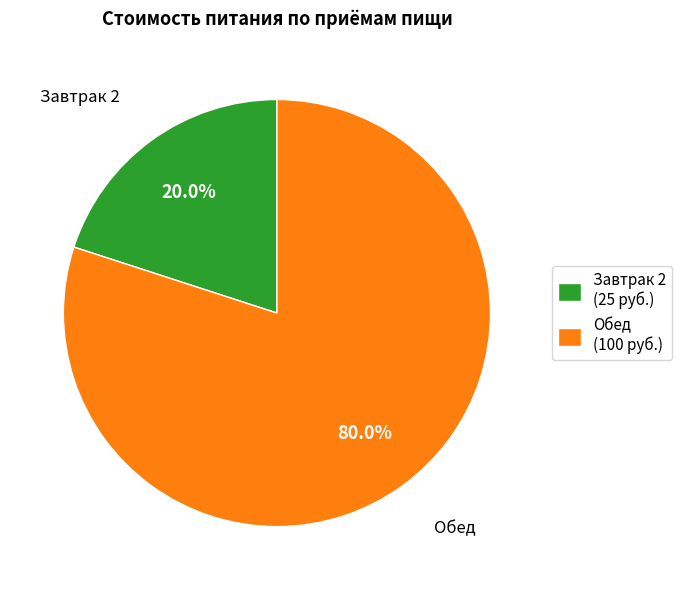

Between Завтрак 2 (25 руб.) and Обед (100 руб.), which is larger?

Обед (100 руб.)